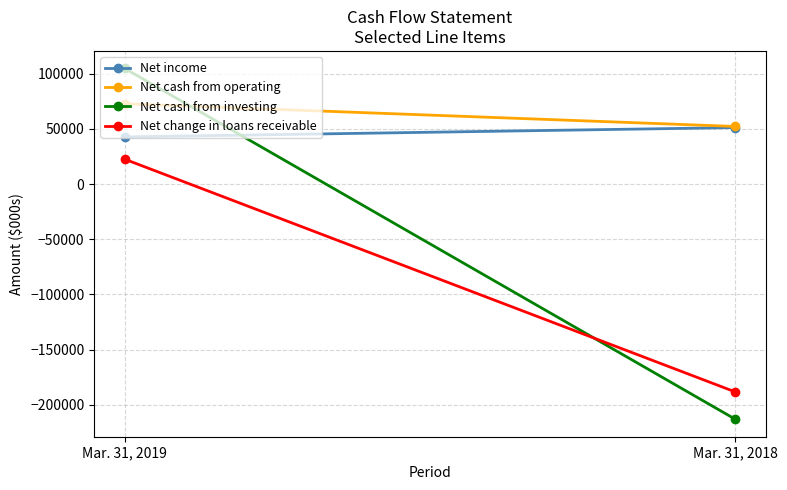

Rank the categories by Net change in loans receivable value from lowest to highest.

Mar. 31, 2018, Mar. 31, 2019